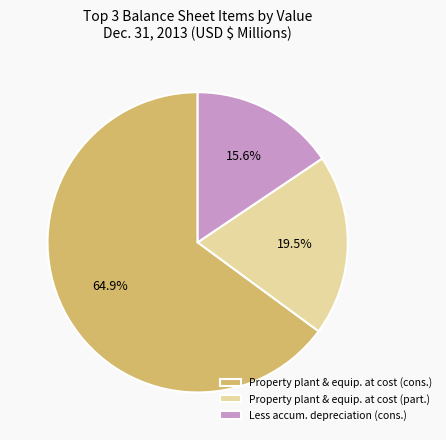

Does any single category account for the majority?

Yes